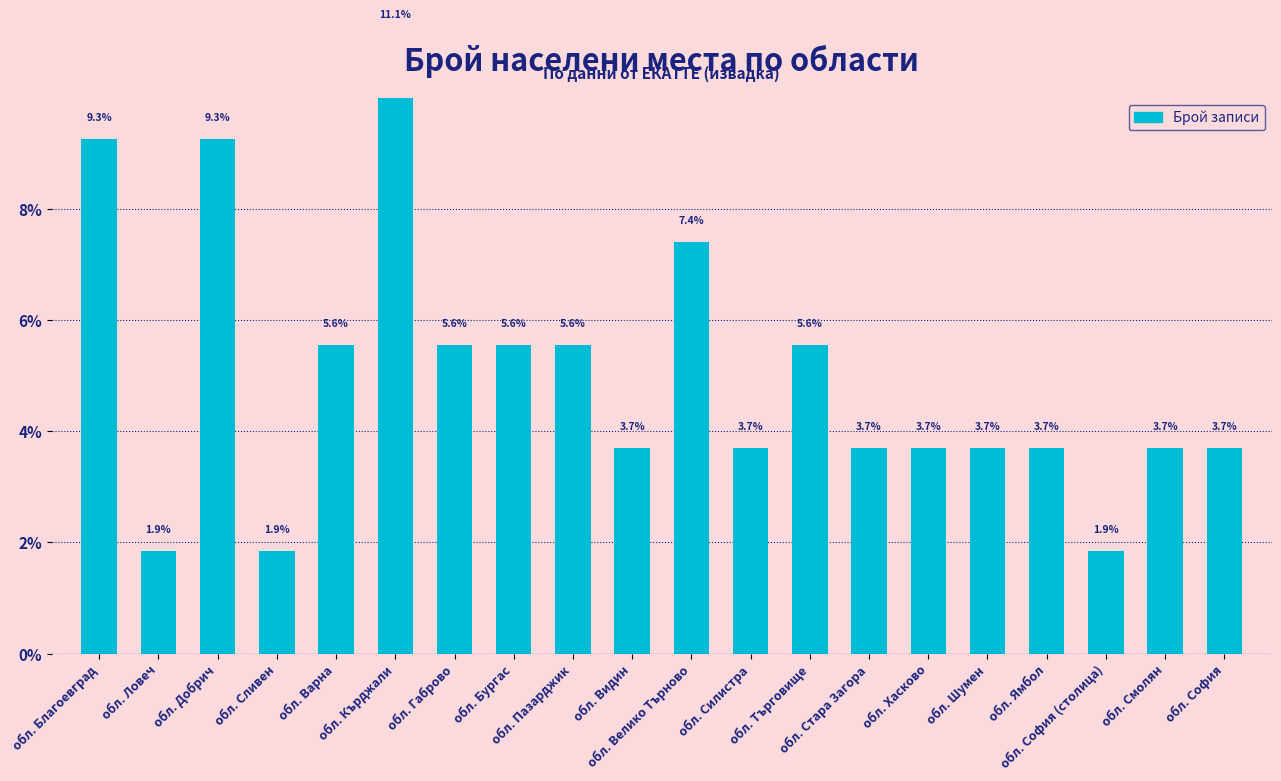

What is the average value?

5.0